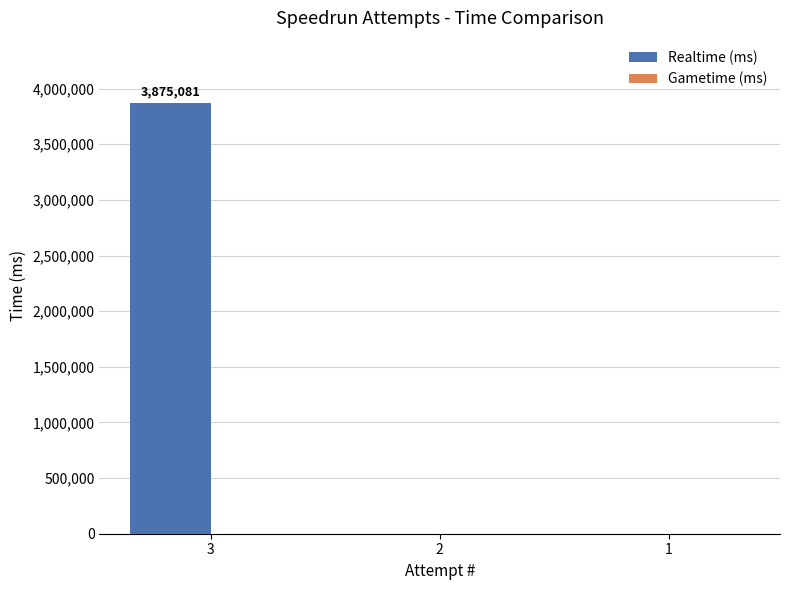

The value at 3 is 3875081. True or false?

True